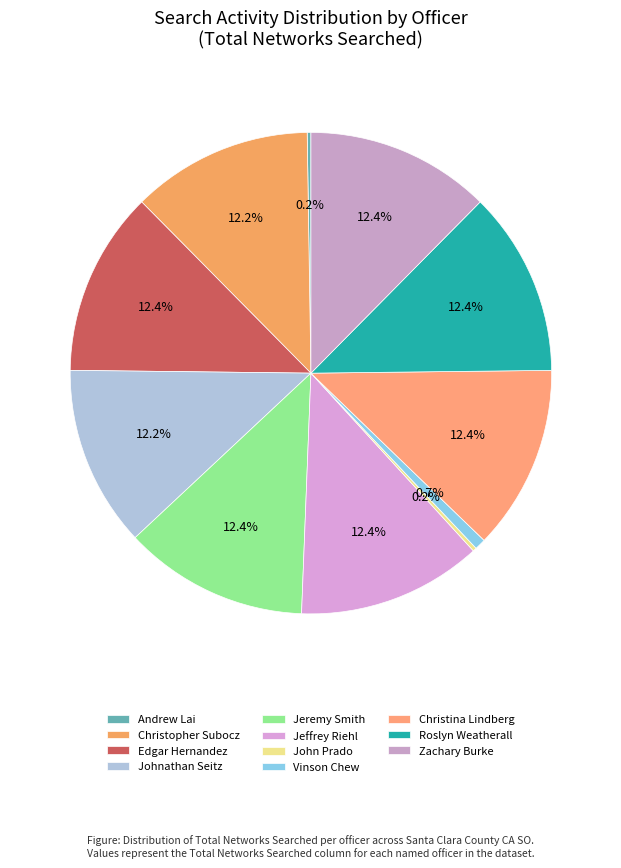

How many slices are in this pie chart?

11